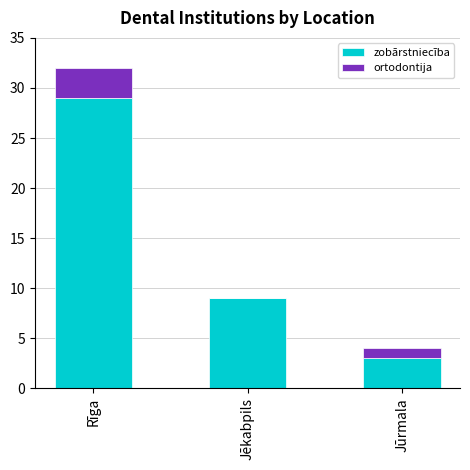

Which category has the highest value in the zobārstniecība series?

Rīga